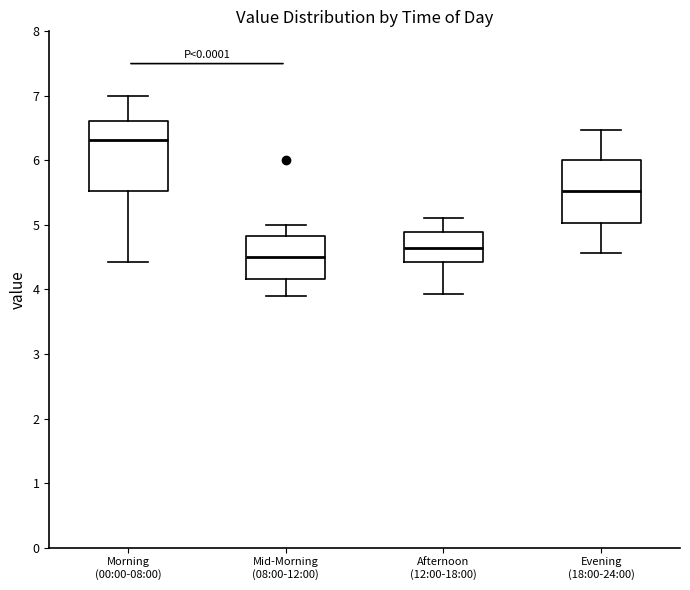

Which box's median line is the highest?

Morning (00:00-08:00)